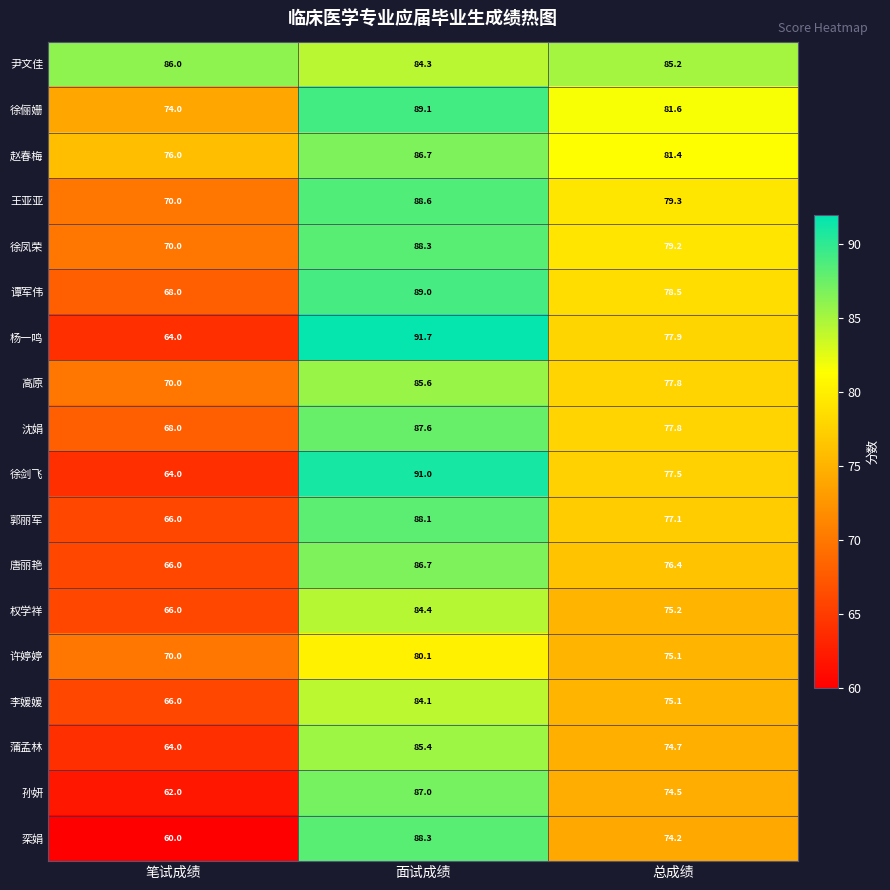

The value of 沈娟 at 笔试成绩 is 40.8. True or false?

False